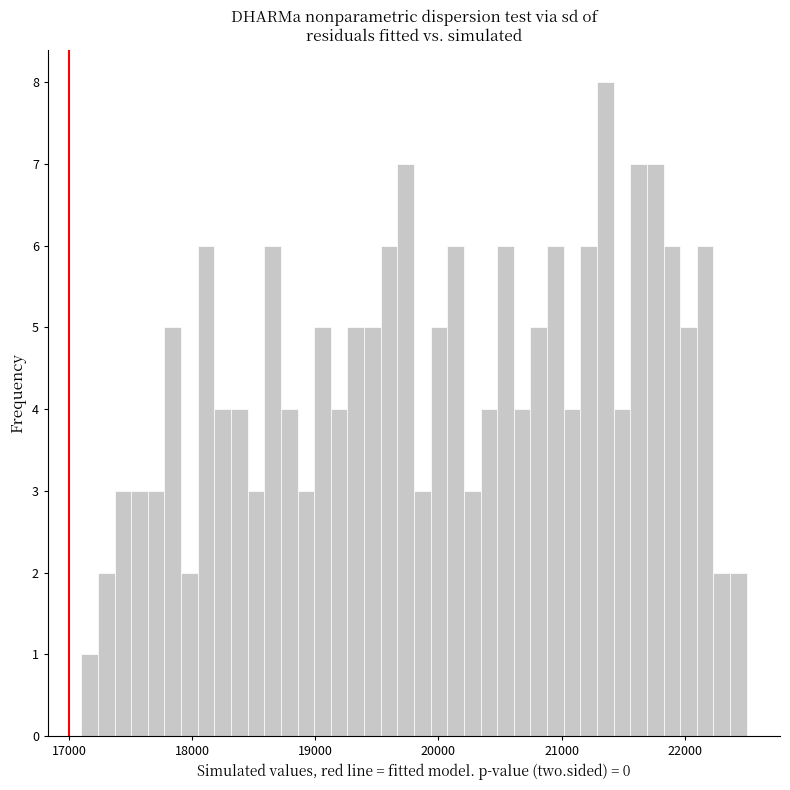

Read against the x-axis, roughly where is the centre of the tallest bar?

21400